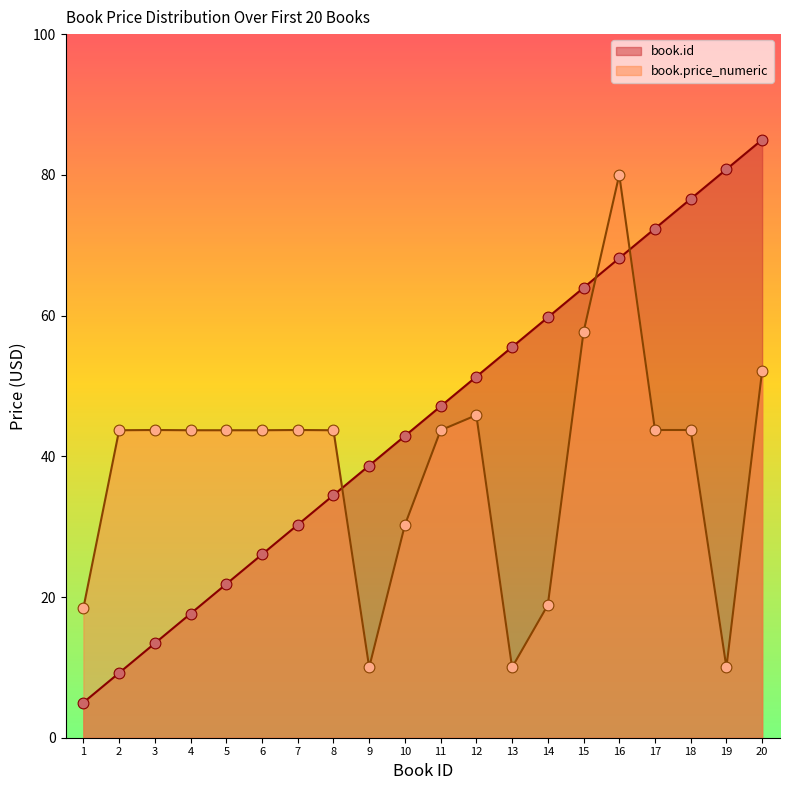

What are all the series names shown in the legend?

book.id, book.price_numeric